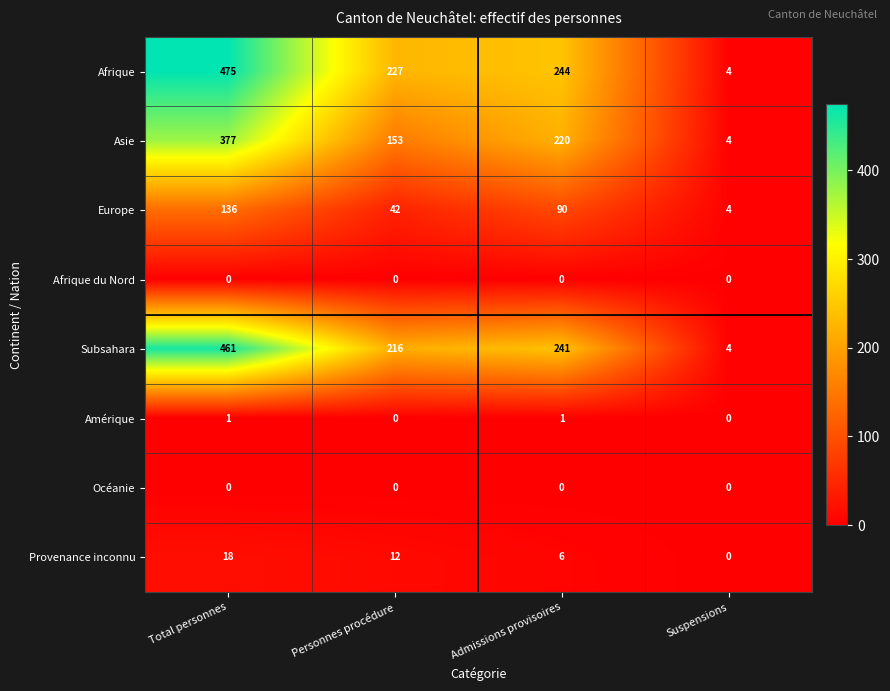

What is the total value across all series at Personnes procédure?

650